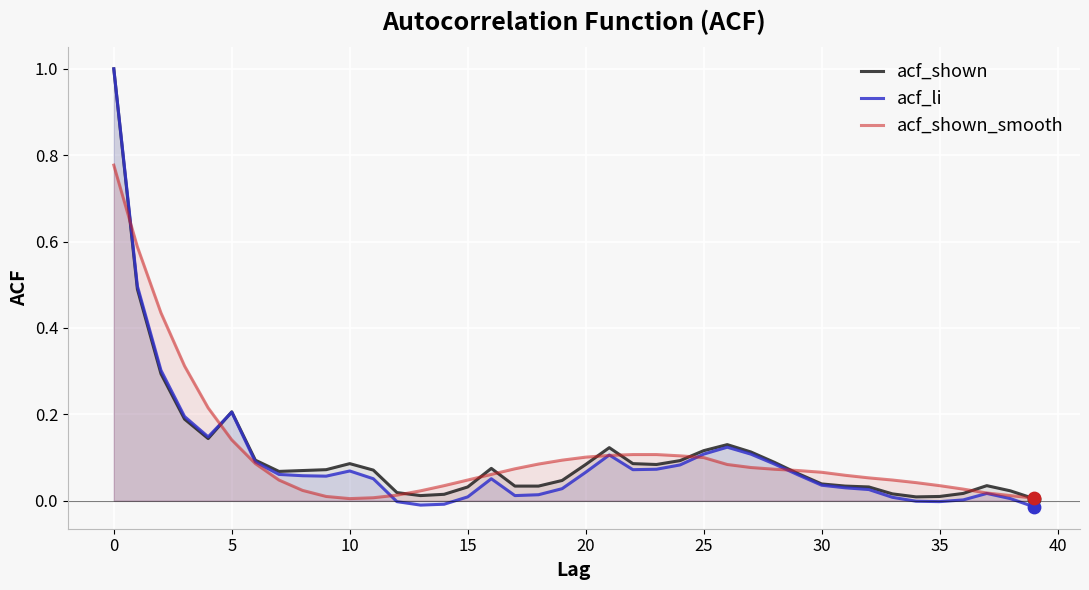

What are all the series names shown in the legend?

acf_shown, acf_li, acf_shown_smooth